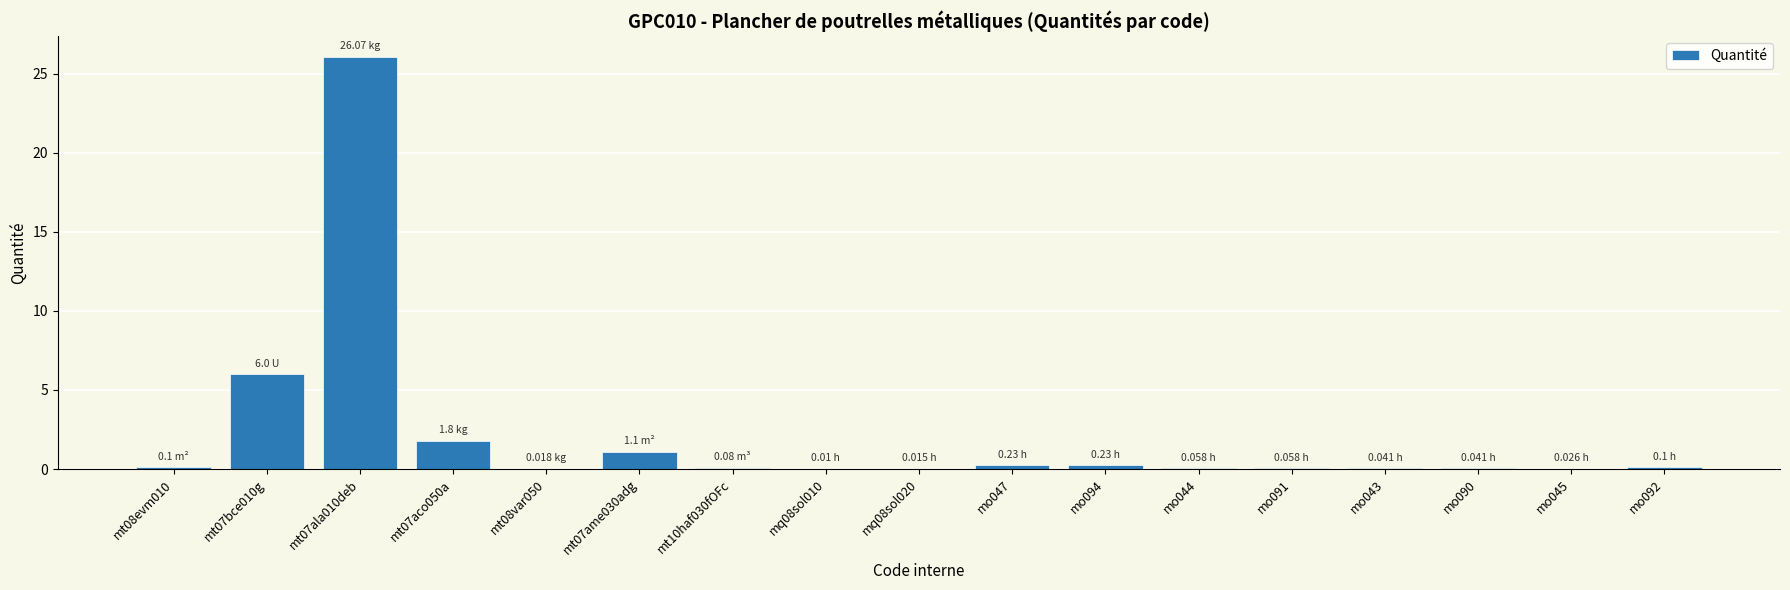

What is the sum of all values?

36.0